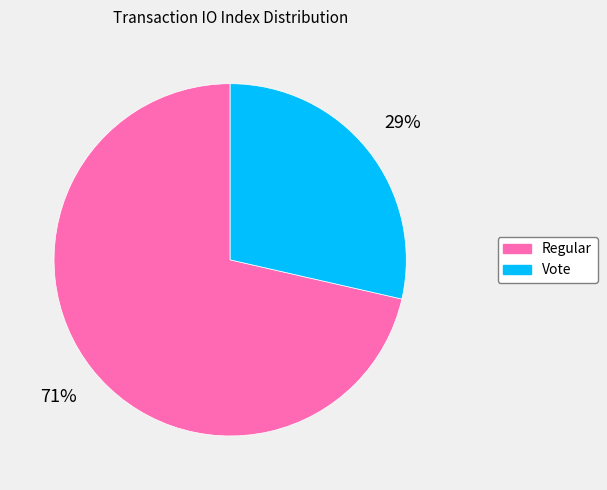

Is the sum of Regular and Vote greater than half?

Yes